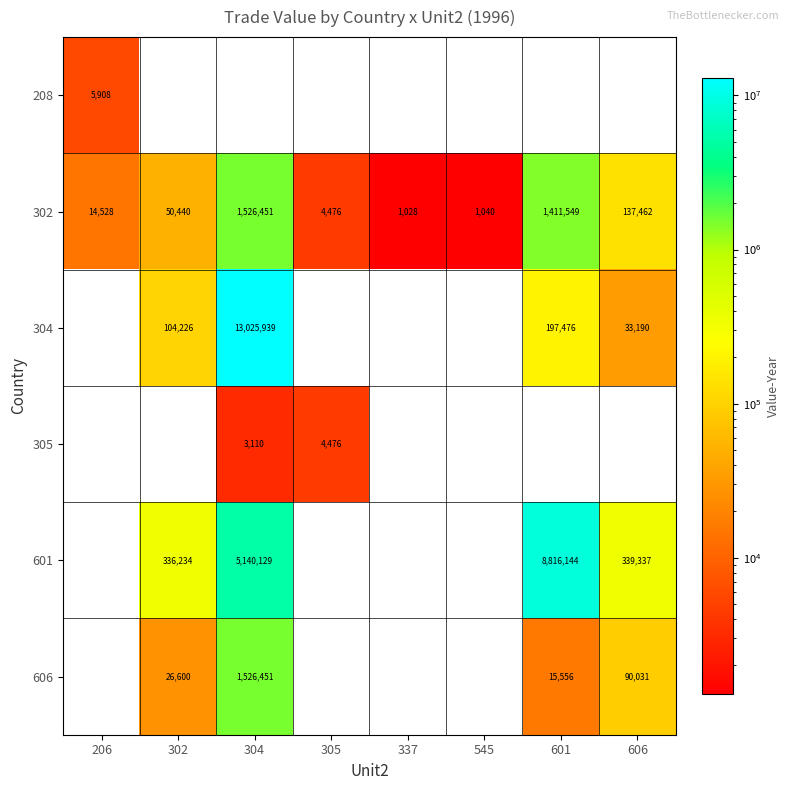

At how many categories does at least one series exceed 231968?

4